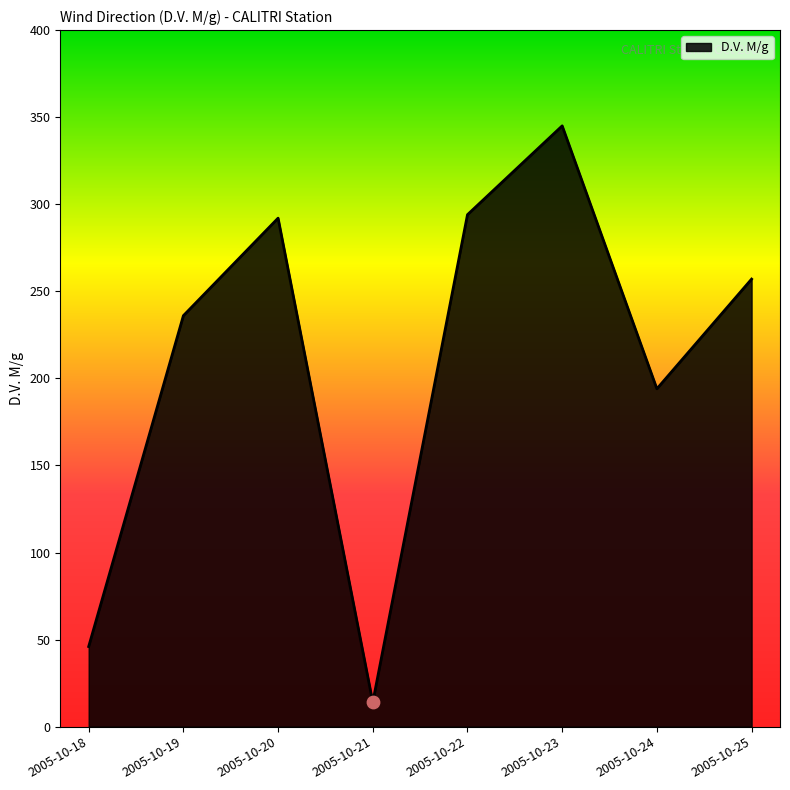

Approximately how many times larger is the value at 2005-10-20 compared to 2005-10-21?

20.9